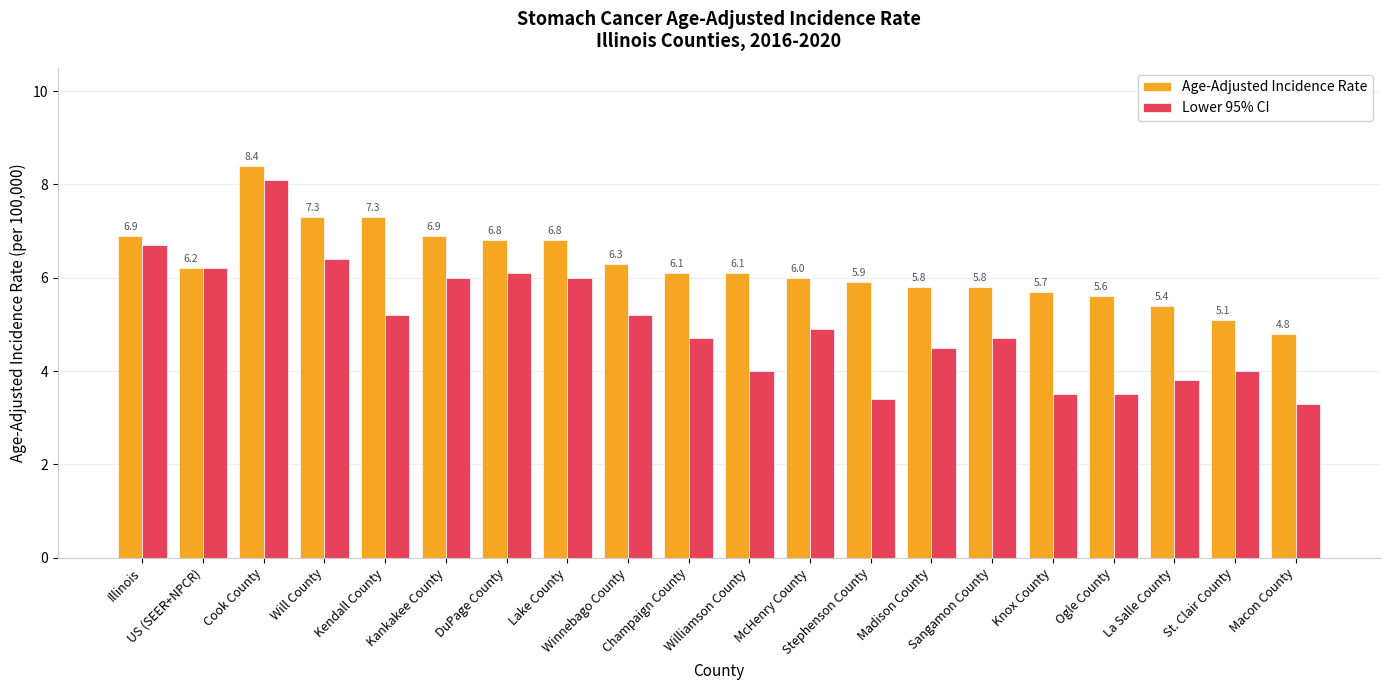

True or false: Lower 95% CI has a value of 6.4 at Will County.

True